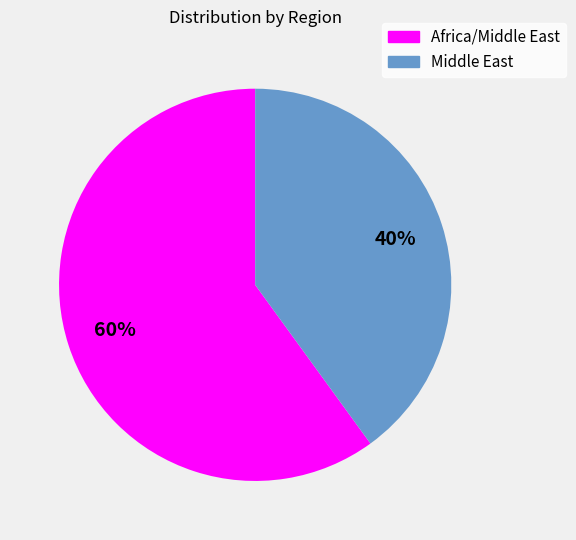

Do Middle East and Africa/Middle East together represent more than half of the pie?

Yes